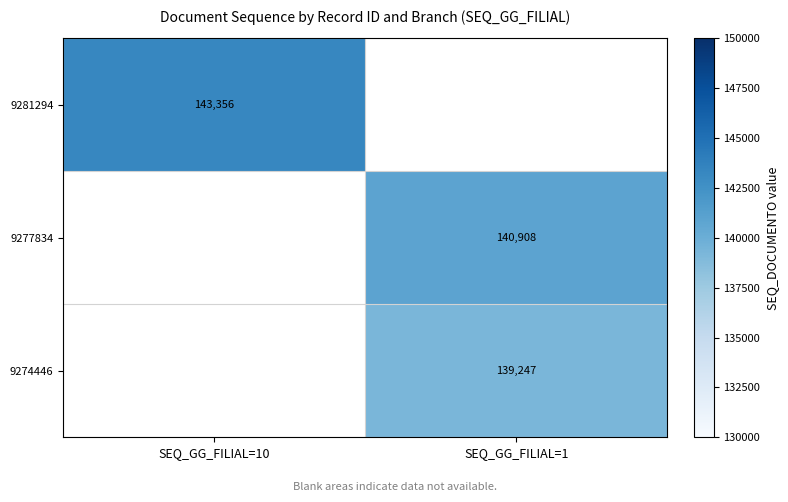

The 9281294 series shows 143356 at SEQ_GG_FILIAL=10. True or false?

True